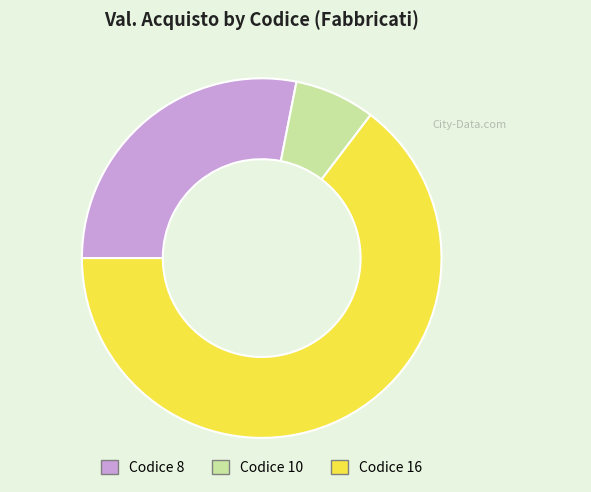

Rank the categories by value from lowest to highest.

Codice 10, Codice 8, Codice 16